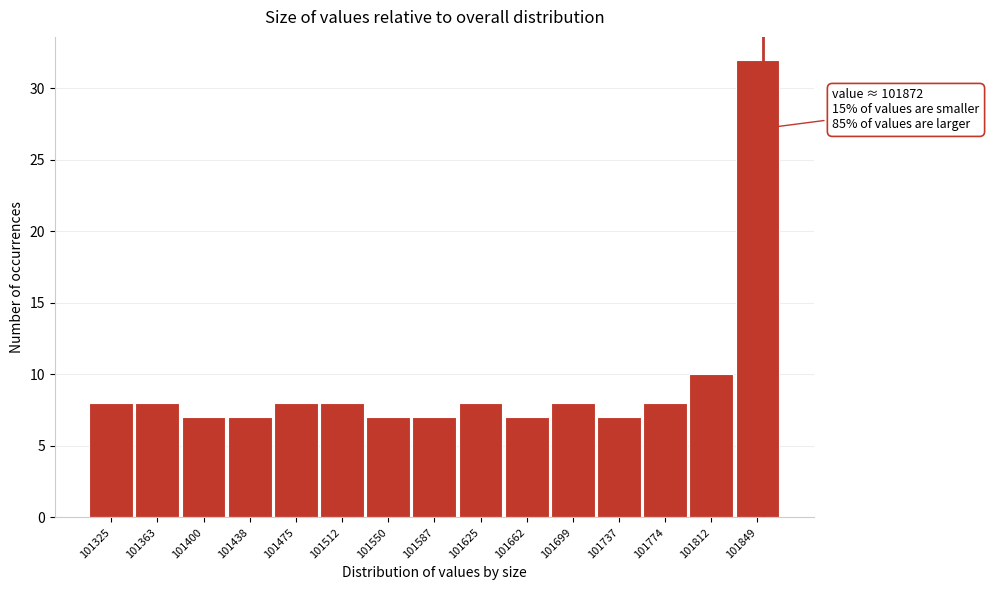

Reading left to right, transcribe all the data shown in this chart.

101325=8	101363=8	101400=7	101438=7	101475=8	101512=8	101550=7	101587=7	101625=8	101662=7	101699=8	101737=7	101774=8	101812=10	101849=32